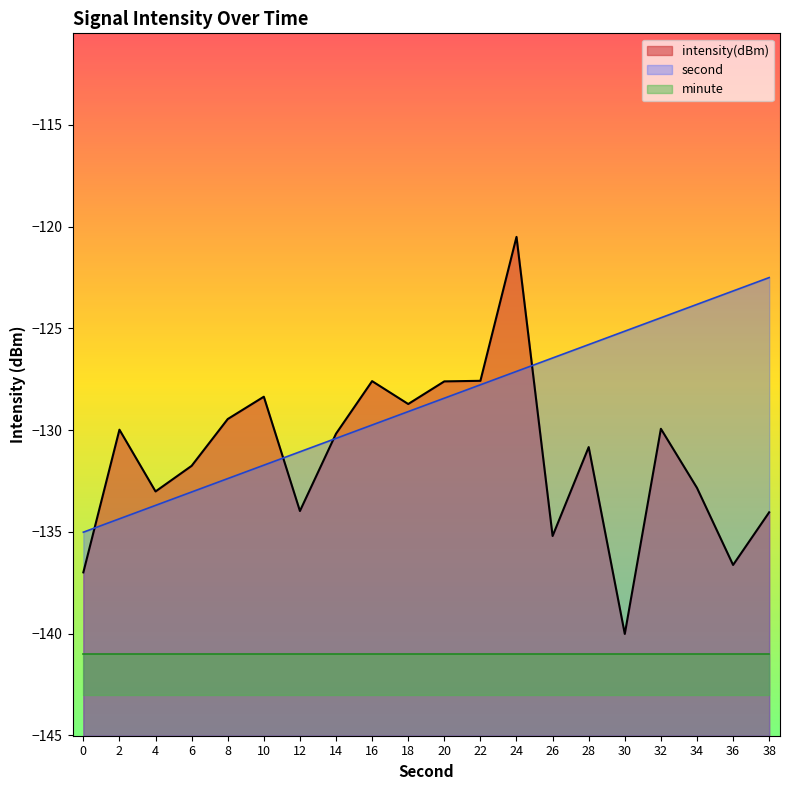

What is the minimum value shown in the chart?

-140.0